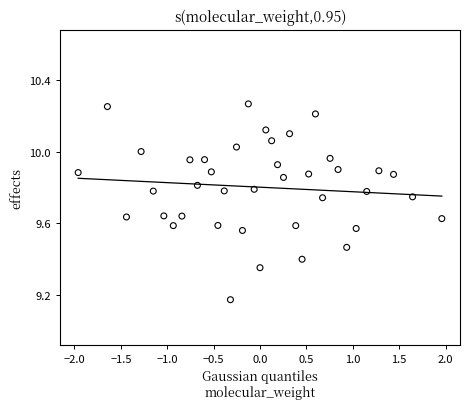

What is the range of X values (max minus min)?

3.9